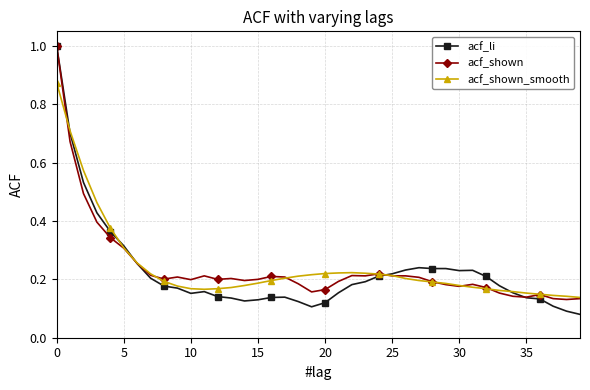

What is the greatest value displayed?

1.0